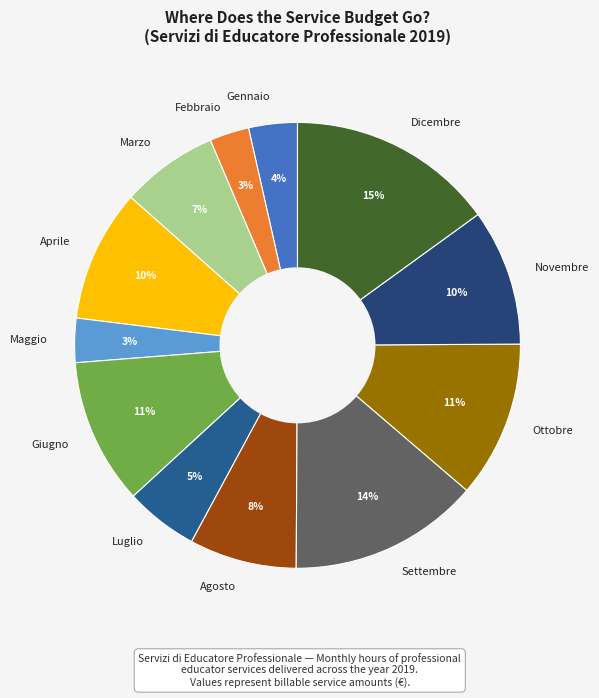

How many slices are in this pie chart?

12